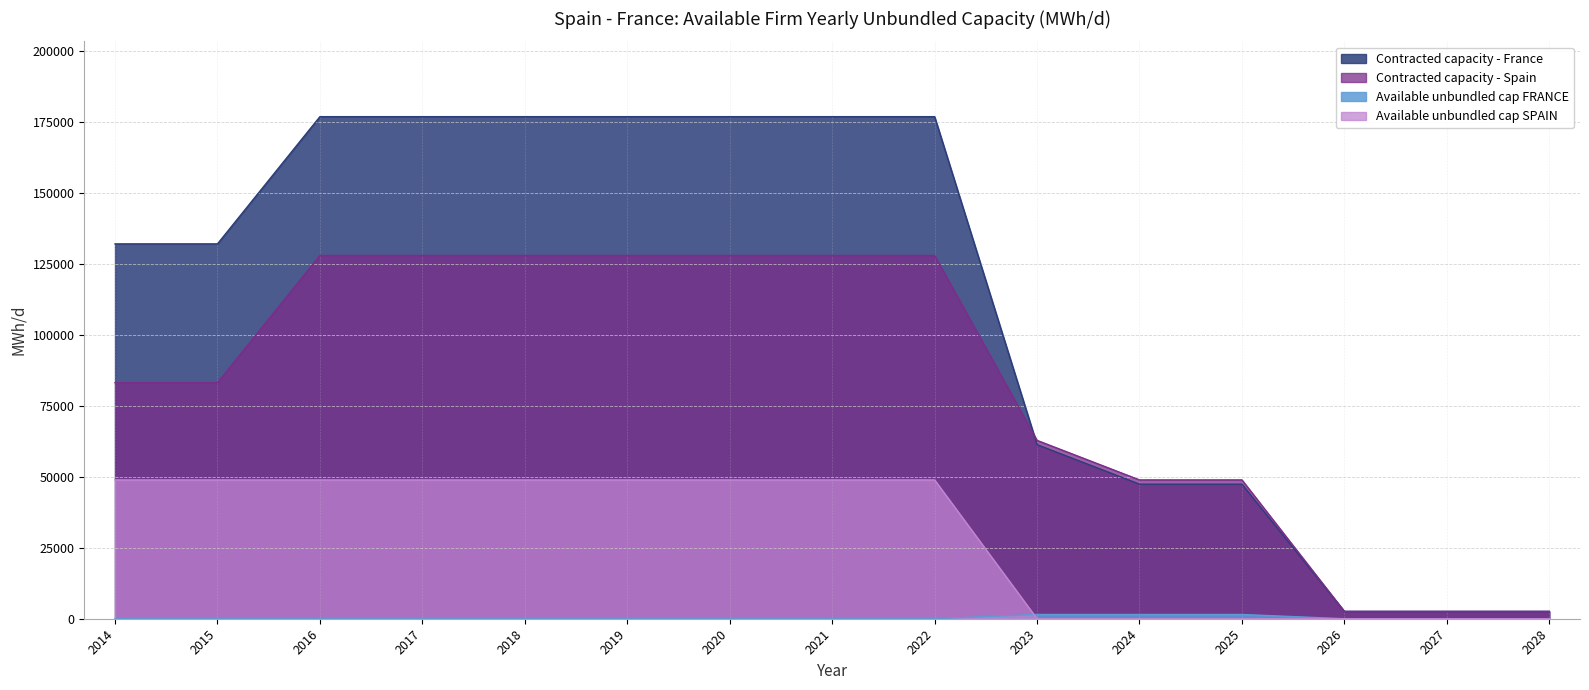

At how many categories does at least one series exceed 130087?

9